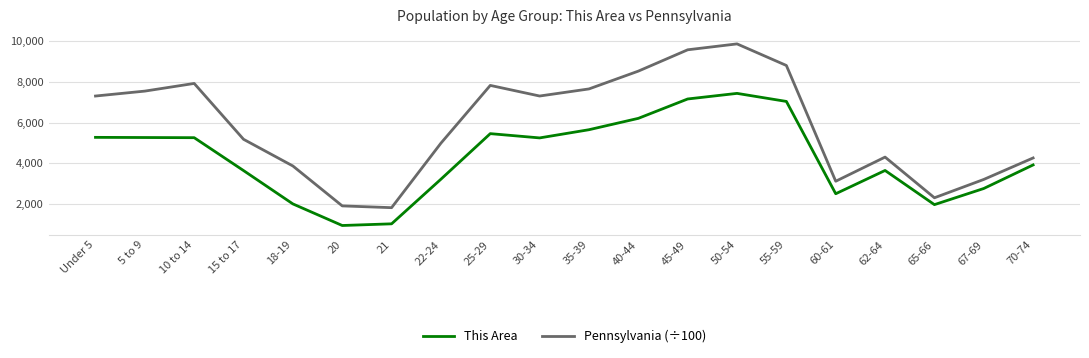

True or false: Pennsylvania (÷100) has more than 2 points higher than both neighbors.

True